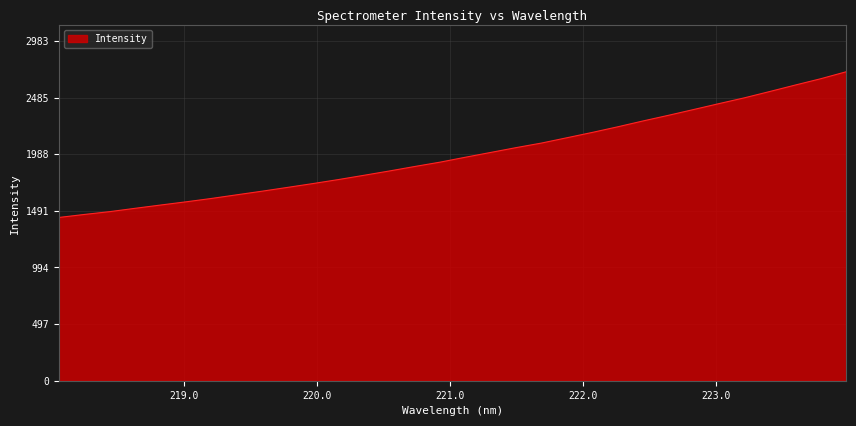

What is the greatest value displayed?

2711.9